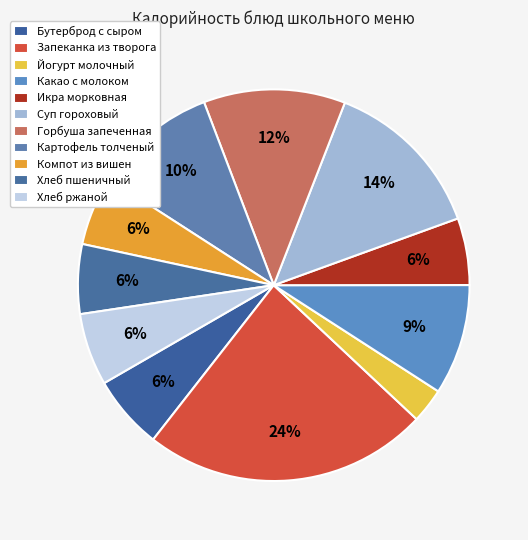

What is the ratio of the value at Суп гороховый to the value at Бутерброд с сыром?

2.2